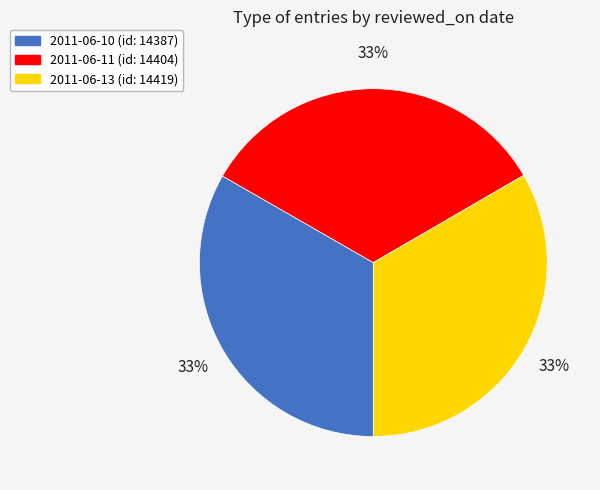

To the nearest percent, what portion does 2011-06-13 (id: 14419) represent?

33%